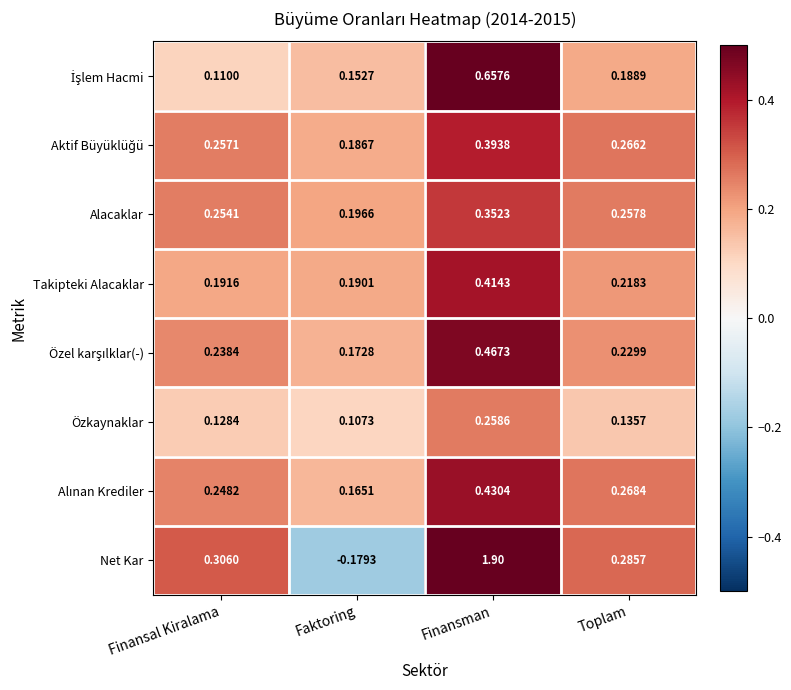

What is the greatest value displayed?

1.9